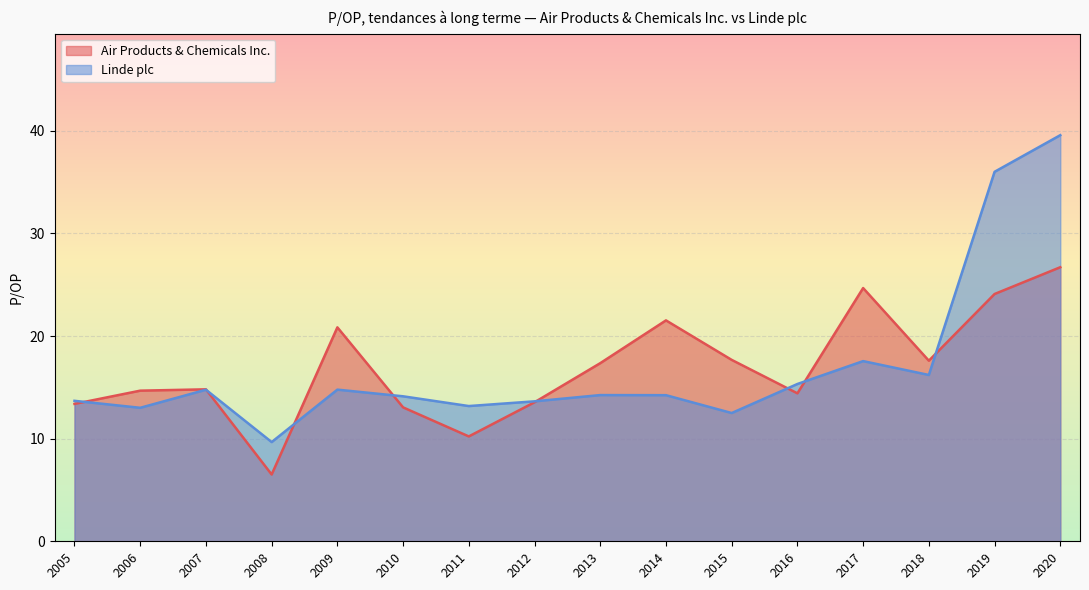

The value of Linde plc (line) at 2019 is 36.0. True or false?

True